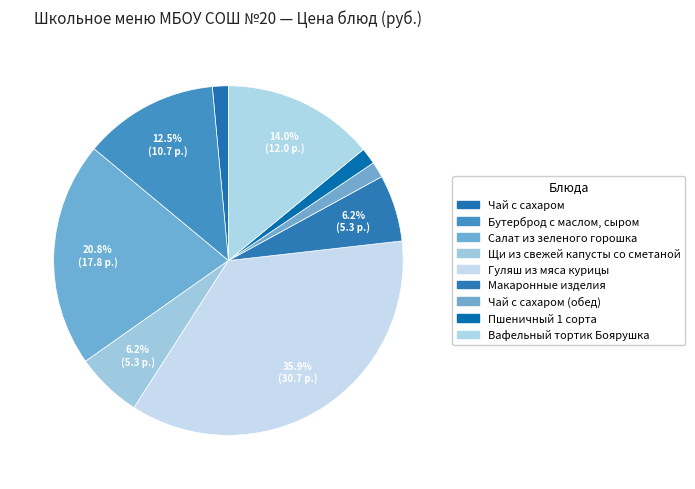

How many slices are in this pie chart?

9